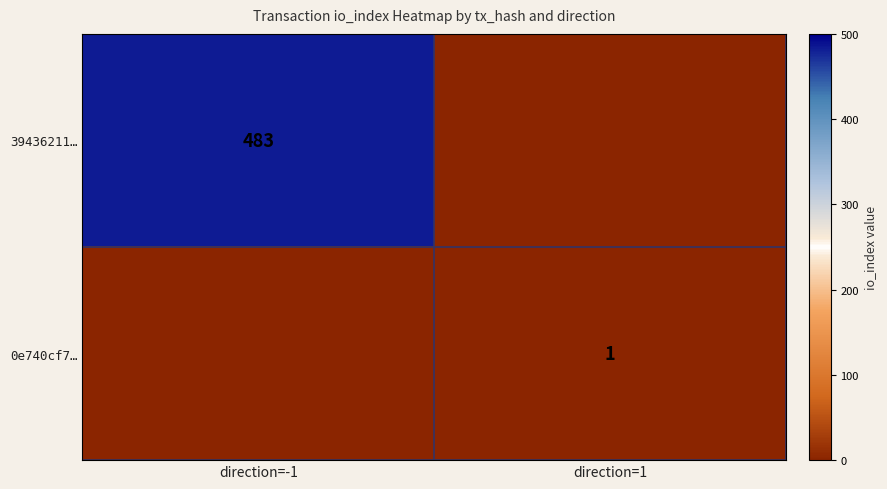

The value of 0e740cf7… at direction=1 is 1. True or false?

True